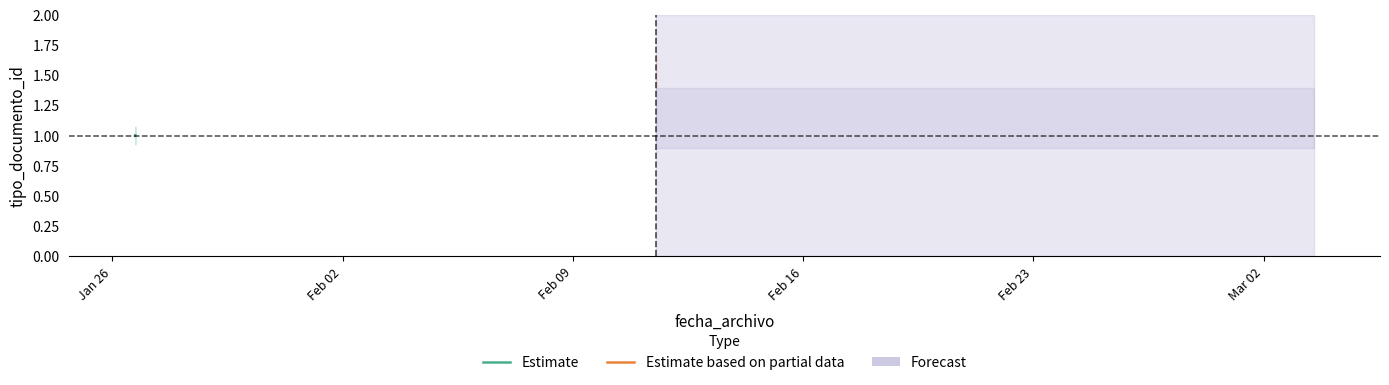

True or false: the data shows 0.3 at Feb 02.

False